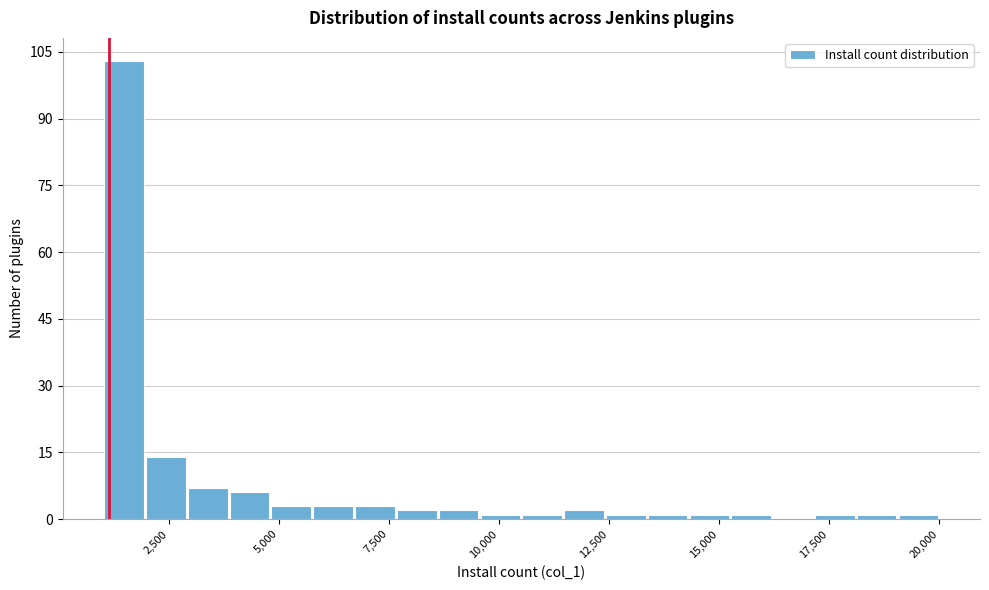

Read against the x-axis, roughly where is the centre of the tallest bar?

1500